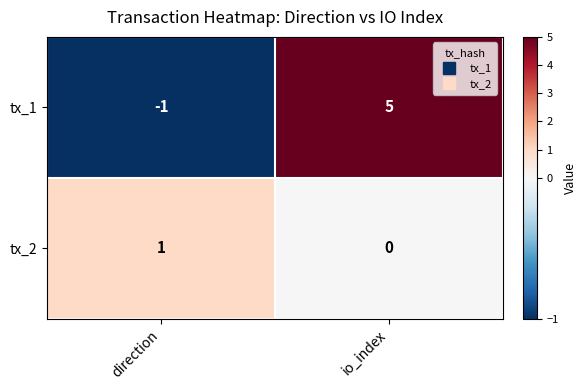

Rank the series by their average value, from highest to lowest.

tx_1, tx_2